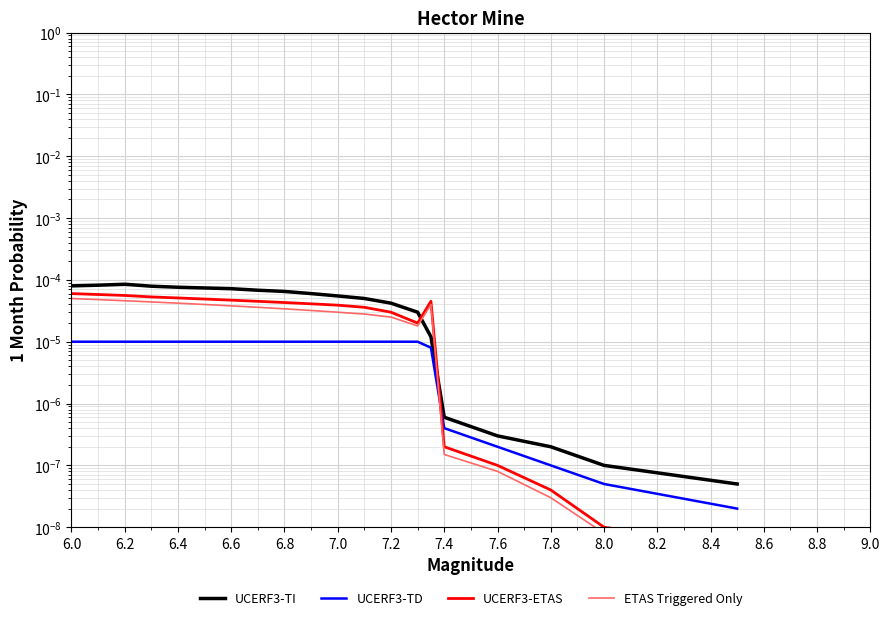

Reading left to right, extract all data points from this chart.

UCERF3-TI: 0.0	0.0	0.0	0.0	0.0	0.0	0.0	0.0	0.0	0.0	0.0	0.0	0.0	0.0	0.0	0.0	0.0	0.0	0.0	0.0
UCERF3-TD: 0.0	0.0	0.0	0.0	0.0	0.0	0.0	0.0	0.0	0.0	0.0	0.0	0.0	0.0	0.0	0.0	0.0	0.0	0.0	0.0
UCERF3-ETAS: 0.0	0.0	0.0	0.0	0.0	0.0	0.0	0.0	0.0	0.0	0.0	0.0	0.0	0.0	0.0	0.0	0.0	0.0	0.0	0.0
ETAS Triggered Only: 0.0	0.0	0.0	0.0	0.0	0.0	0.0	0.0	0.0	0.0	0.0	0.0	0.0	0.0	0.0	0.0	0.0	0.0	0.0	0.0